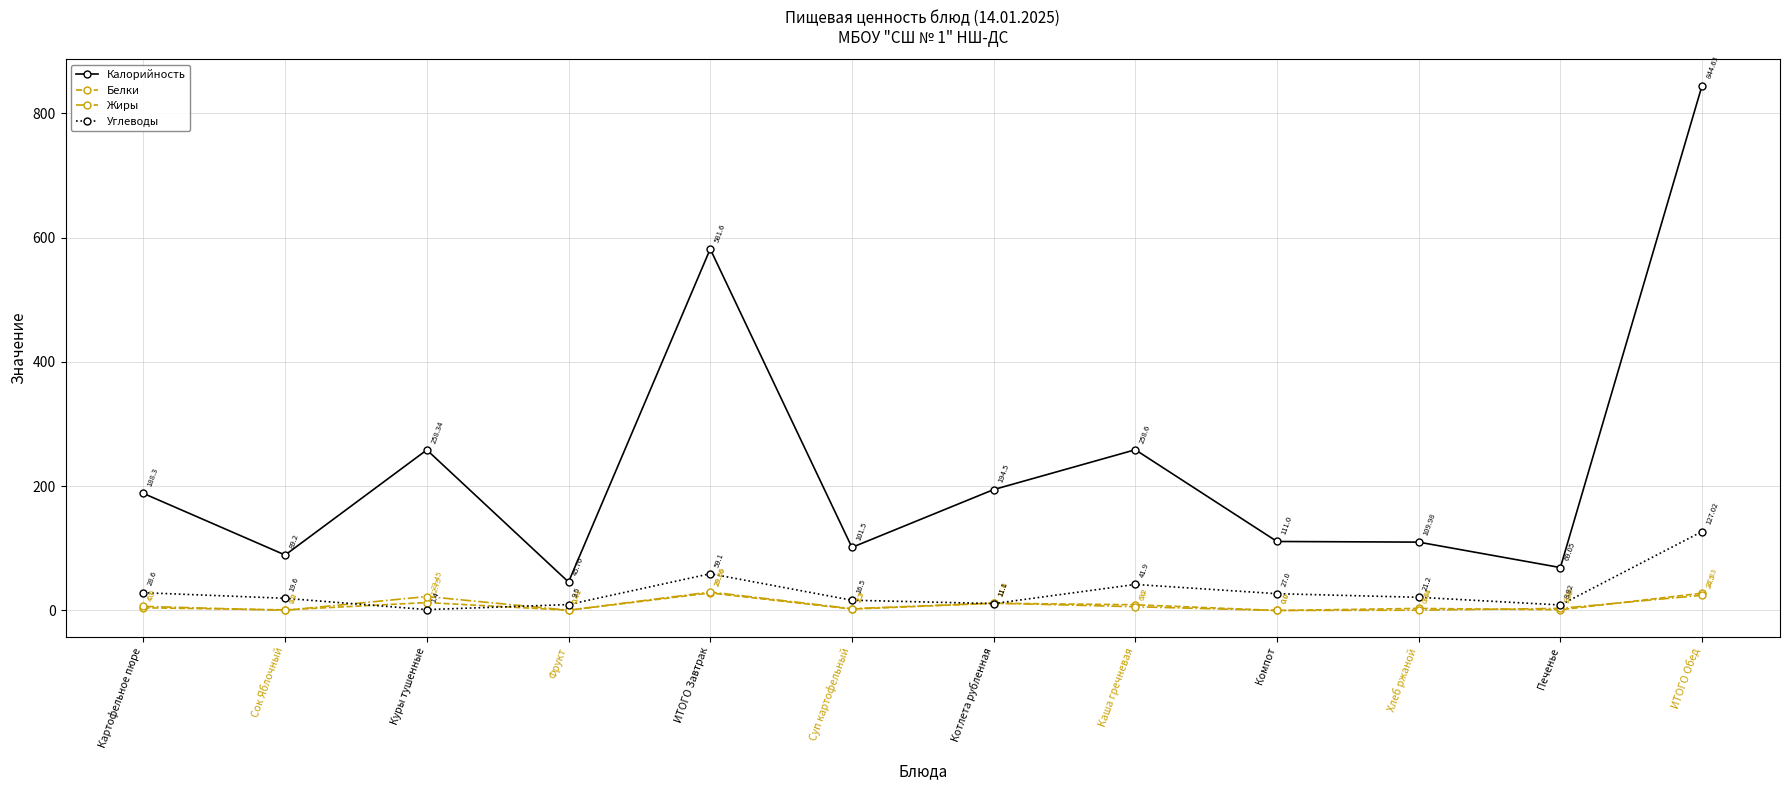

Which series has the widest spread of values?

Калорийность